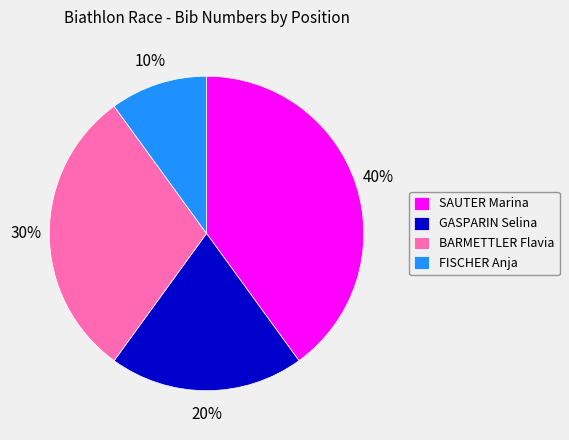

Which slice is the smallest?

FISCHER Anja